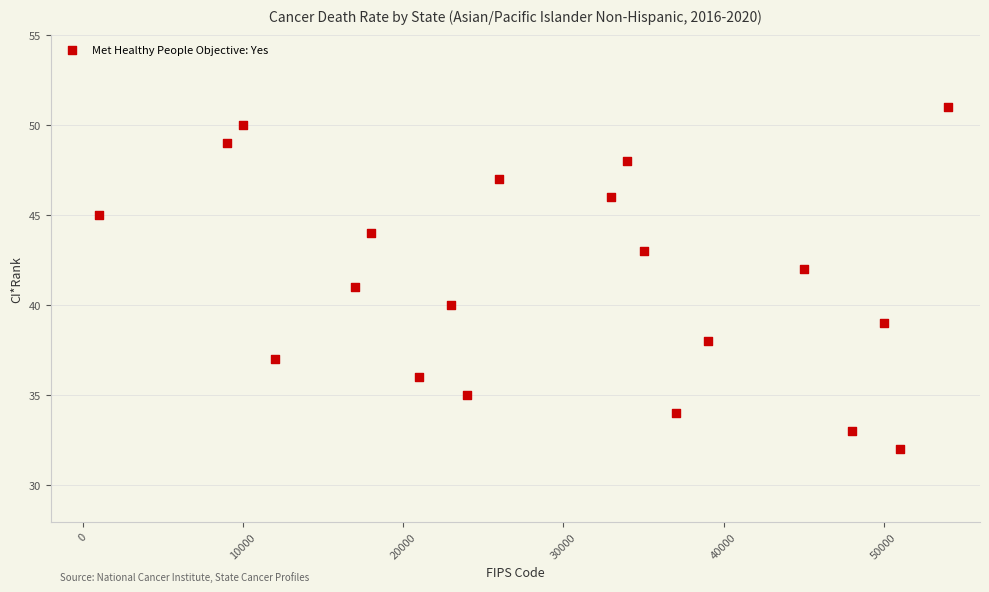

What is the range of Y values (max minus min)?

19